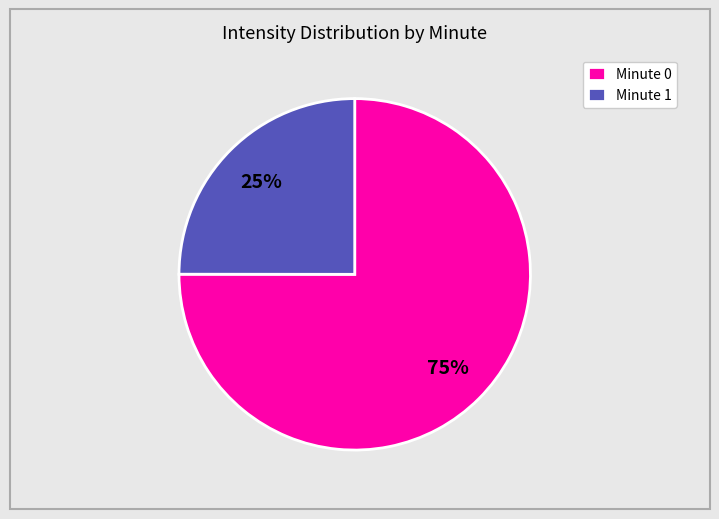

True or false: Minute 0 accounts for 75% of the total.

True